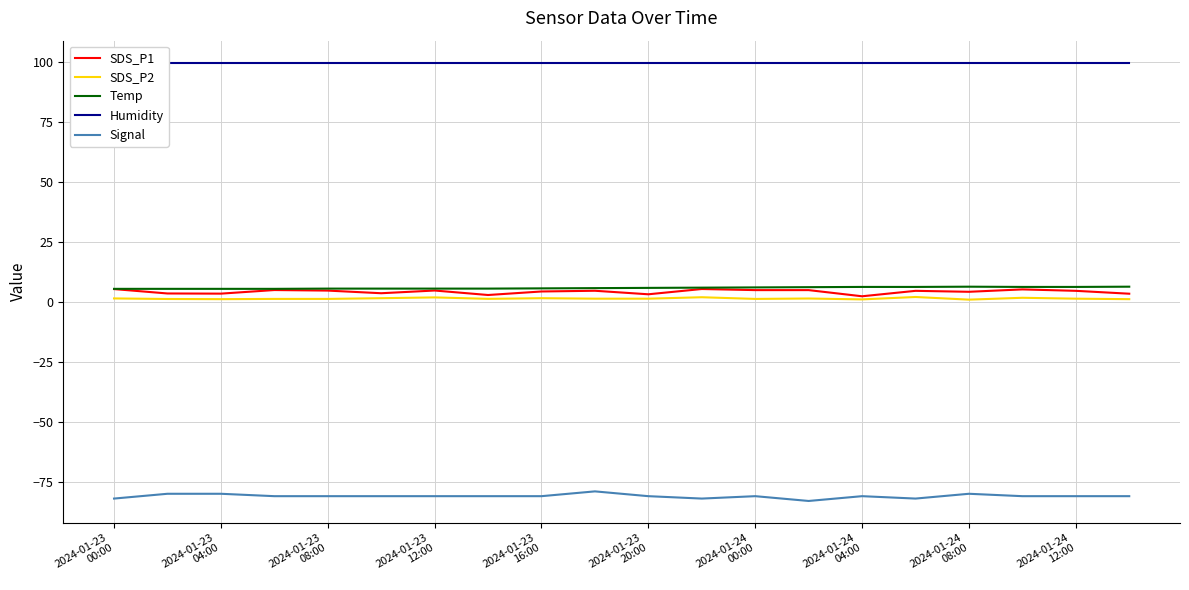

What is the minimum value for Temp?

5.5